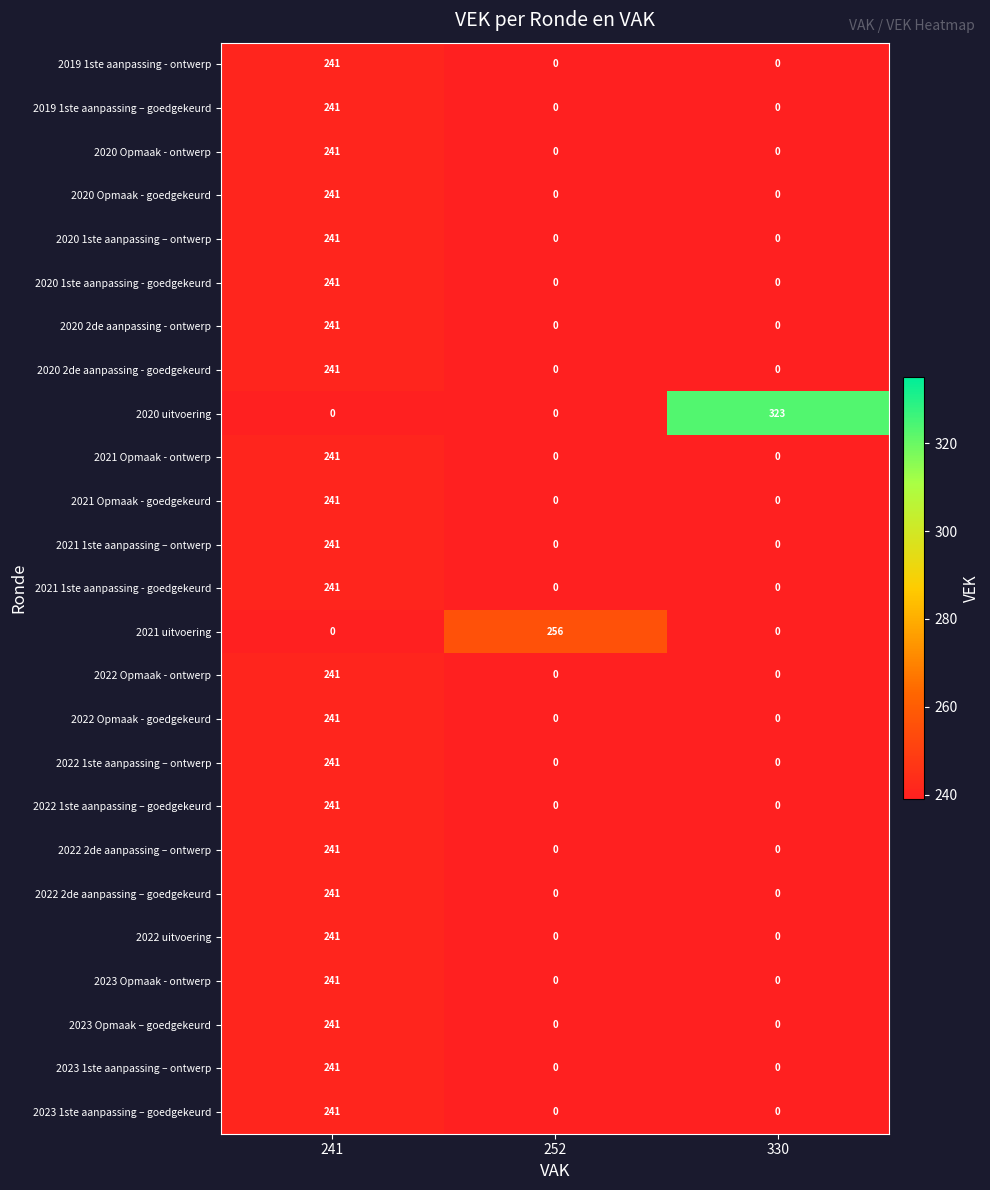

What is the total value across all series at 241?

5543